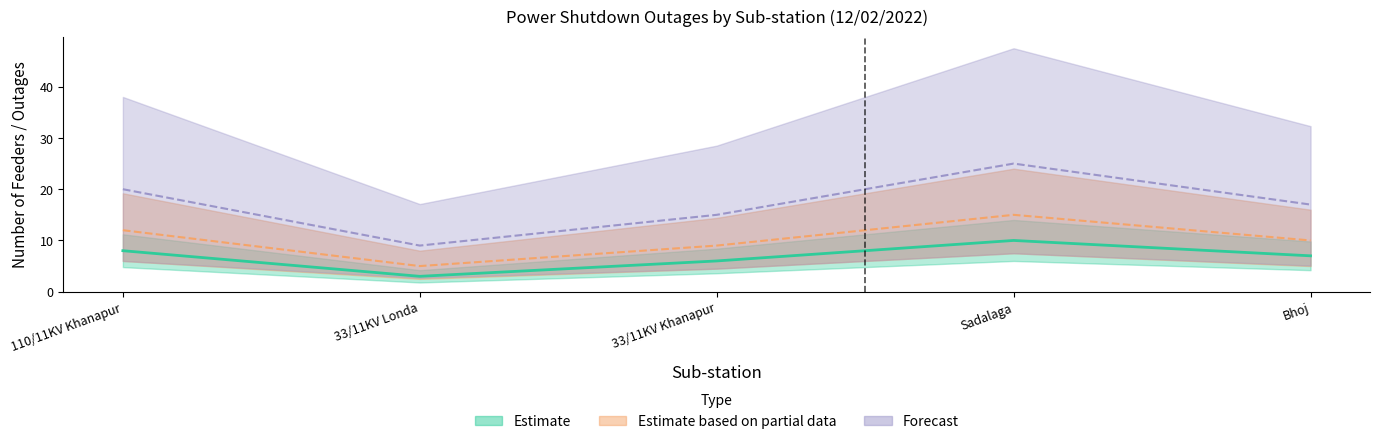

At 33/11KV Londa, list the series in order from smallest to largest.

Estimate, Estimate based on partial data, Forecast